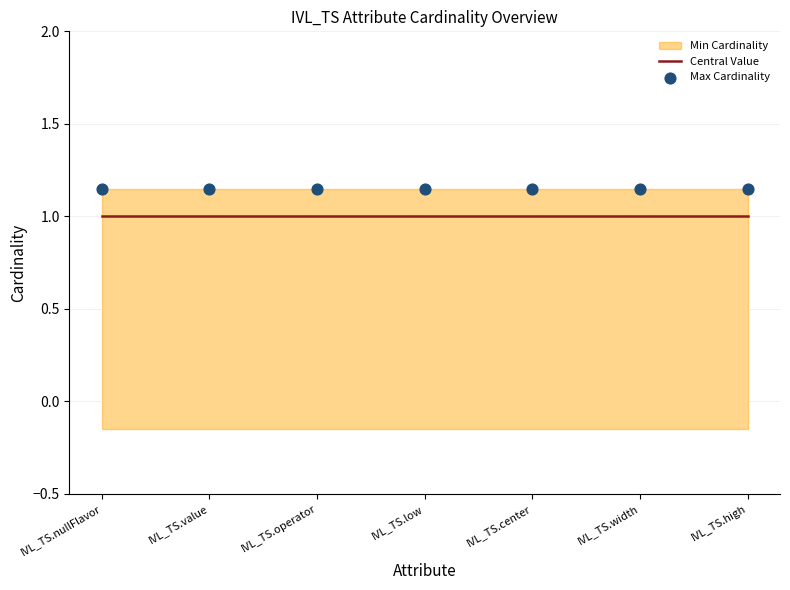

Is the value of Max Cardinality at IVL_TS.width greater than the value of Central Value at IVL_TS.low?

Yes